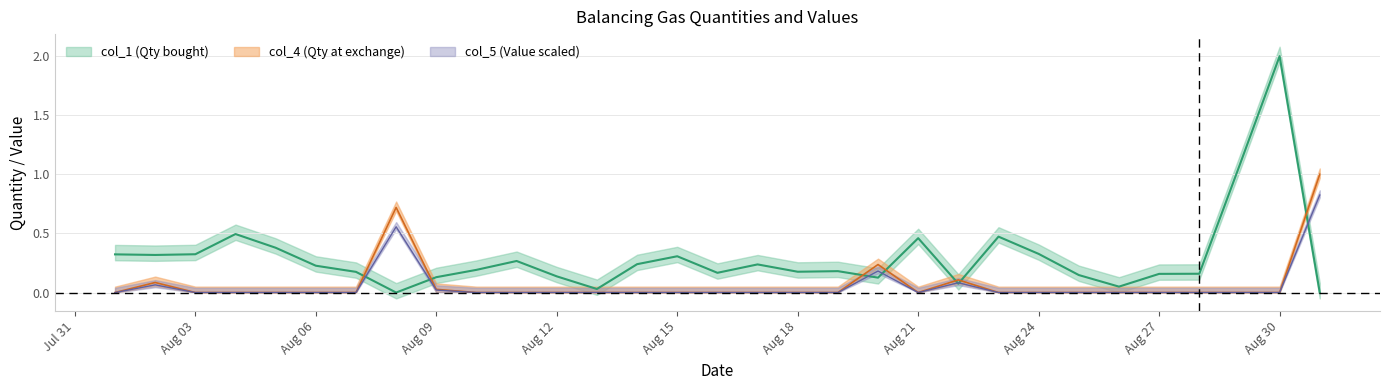

True or false: col_4 and col_5 intersect in this chart.

False